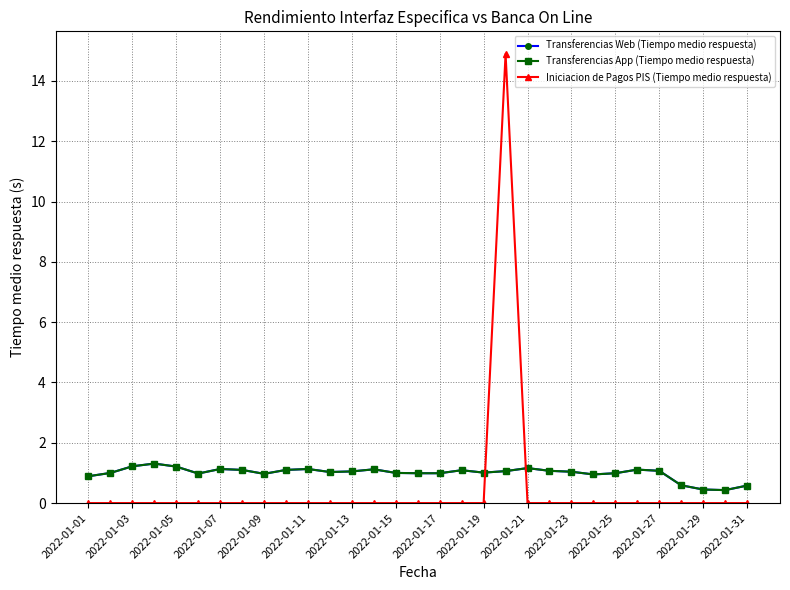

How many interior local valleys does the Transferencias App (Tiempo medio respuesta) series have?

6